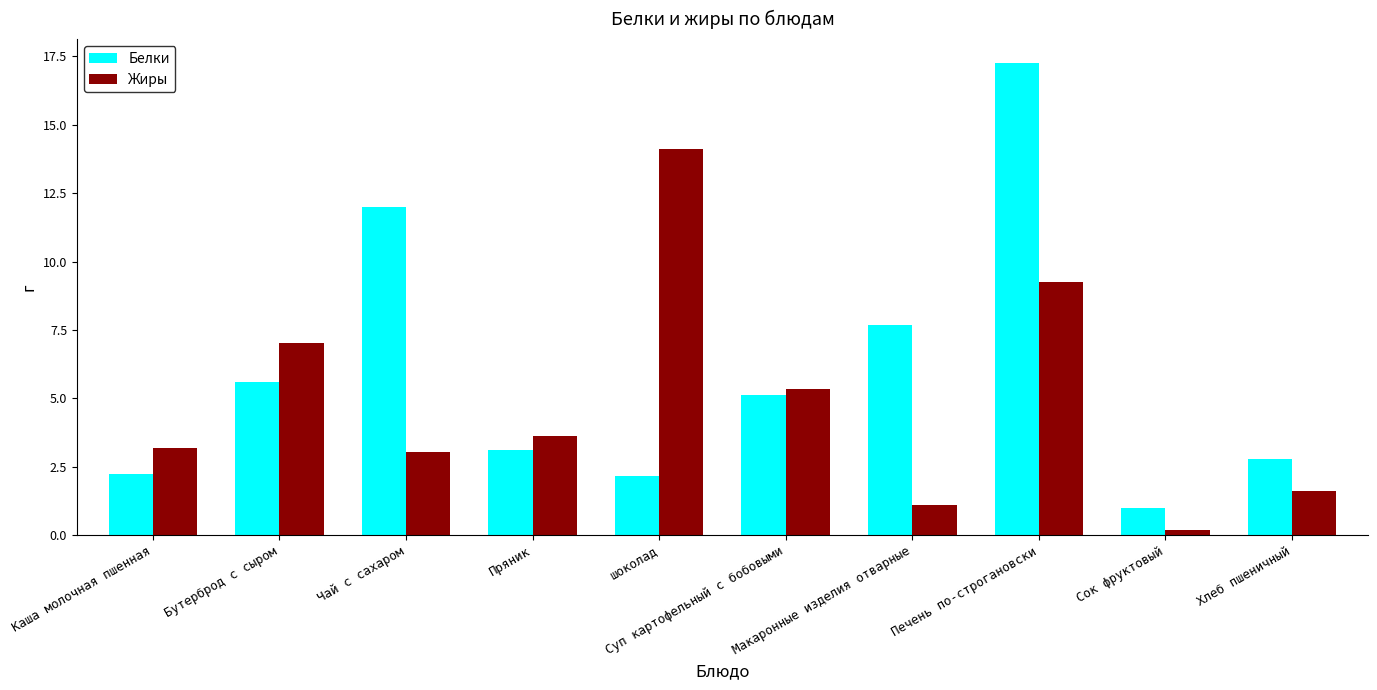

What is the highest value of the Жиры series?

14.1